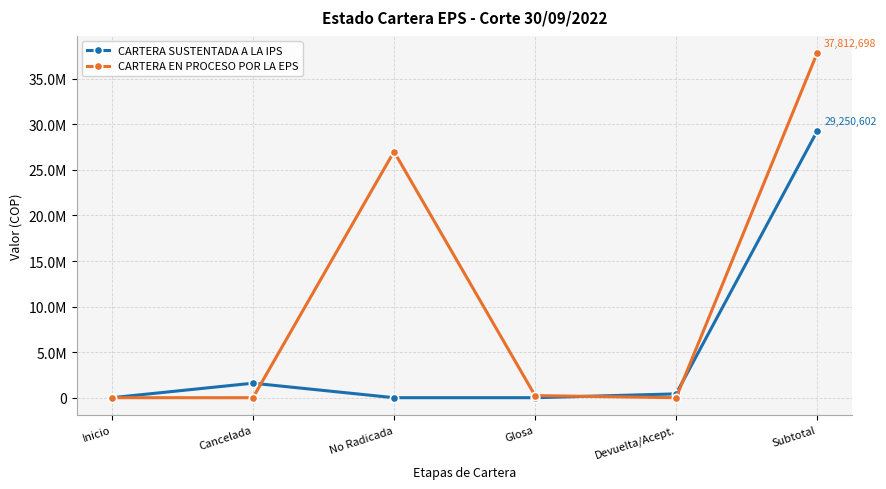

Rank the series by their maximum value, from highest to lowest.

CARTERA EN PROCESO POR LA EPS, CARTERA SUSTENTADA A LA IPS